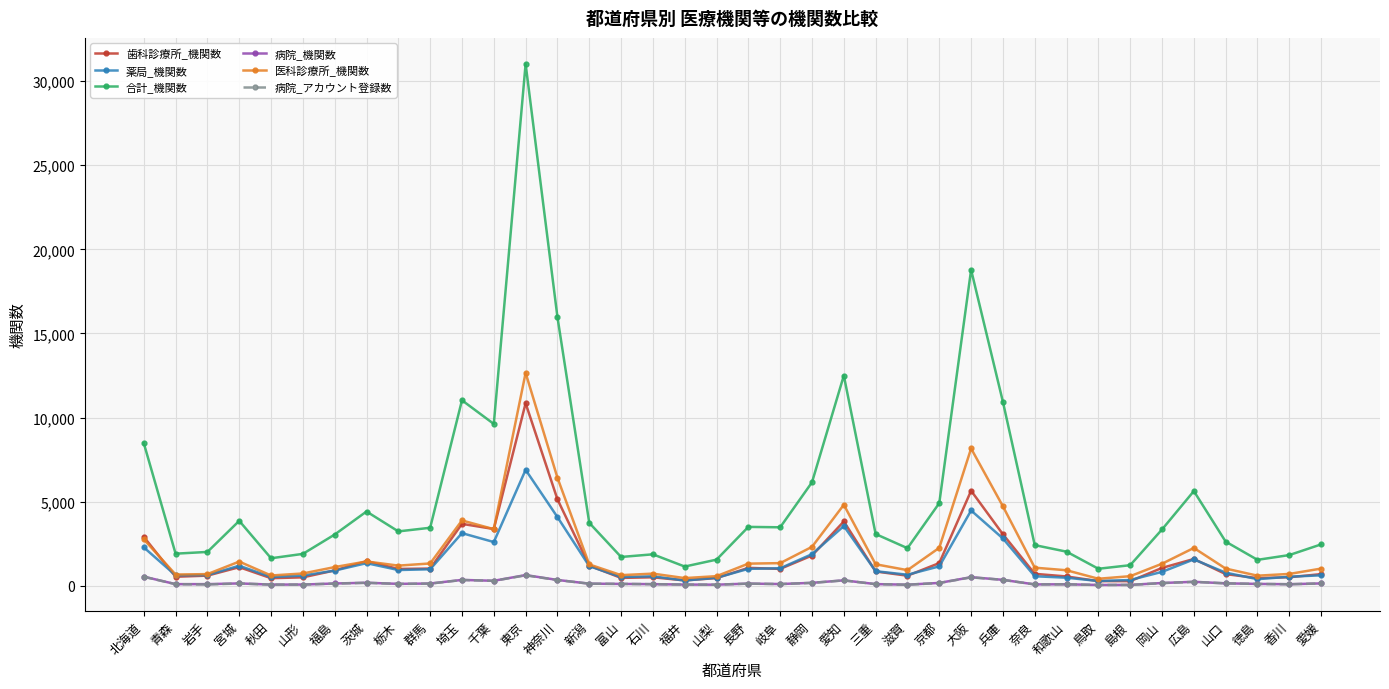

What position from the left is 富山?

16